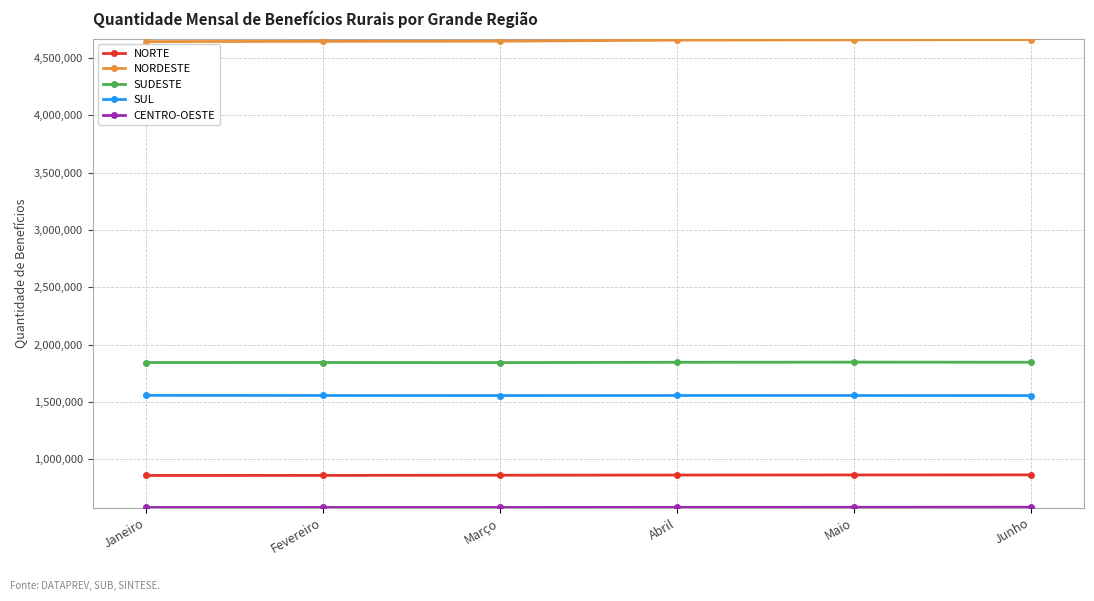

What is the value of the NORDESTE point at the 2nd from the left?

4646233